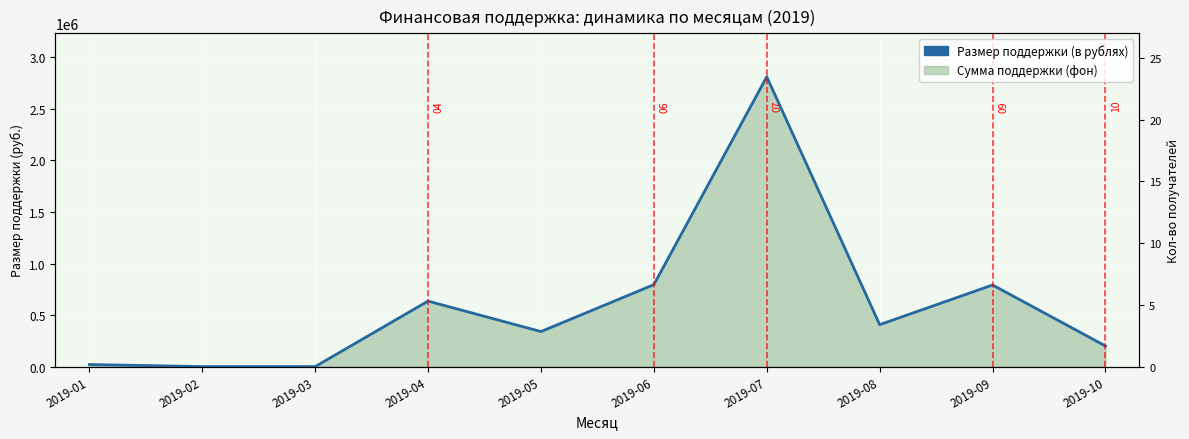

How many positive values are there?

8